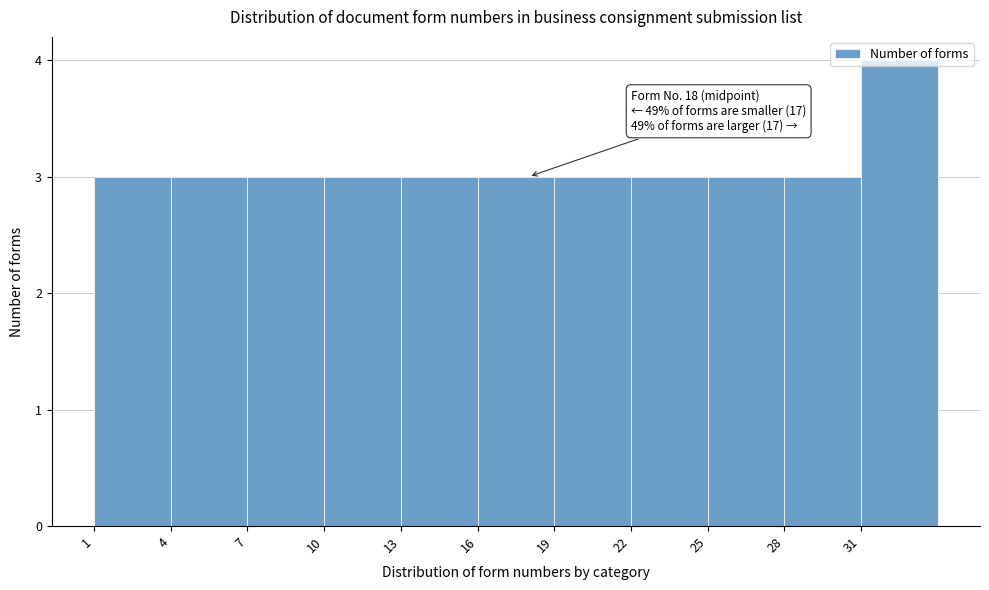

Over which range of the x-axis is the bar tallest?

31 to 34